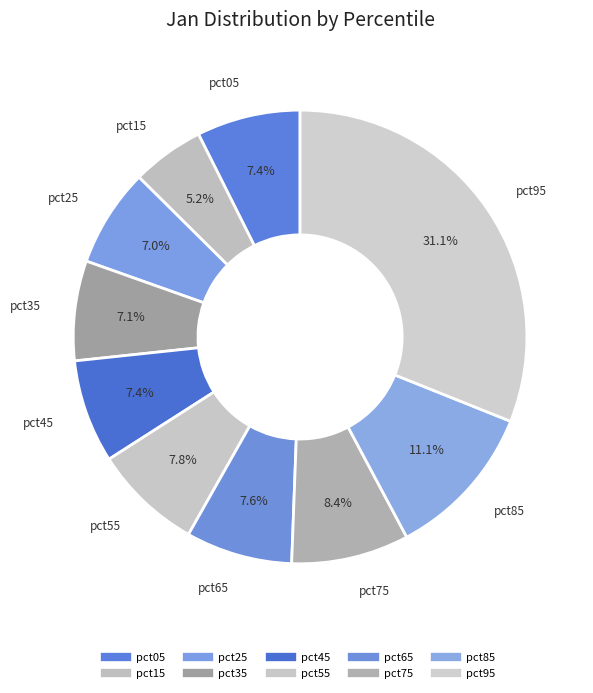

Is it true that pct65 is 8% of the pie?

True